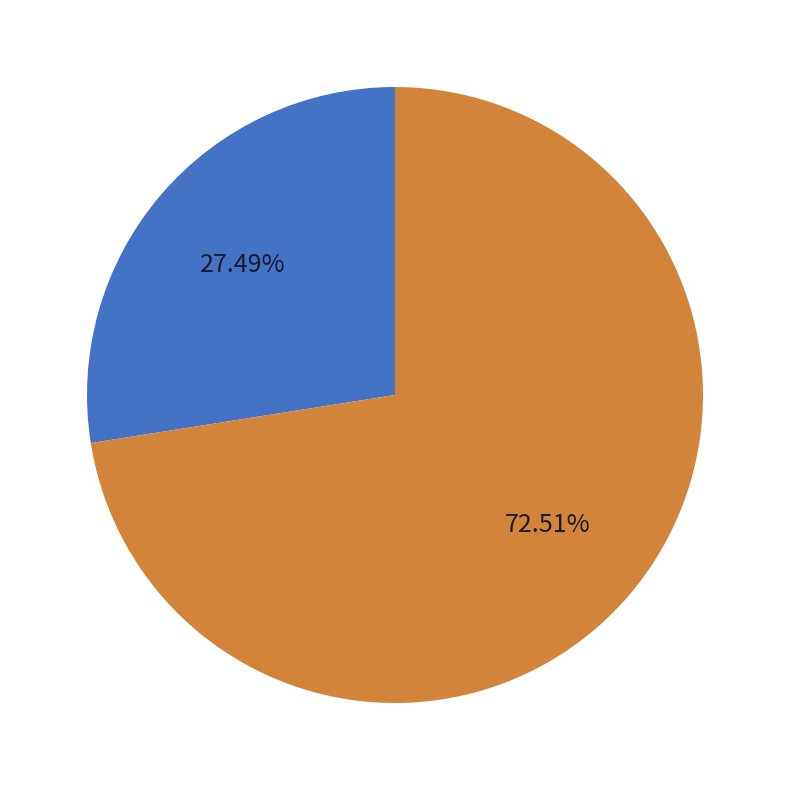

How many slices are in this pie chart?

2